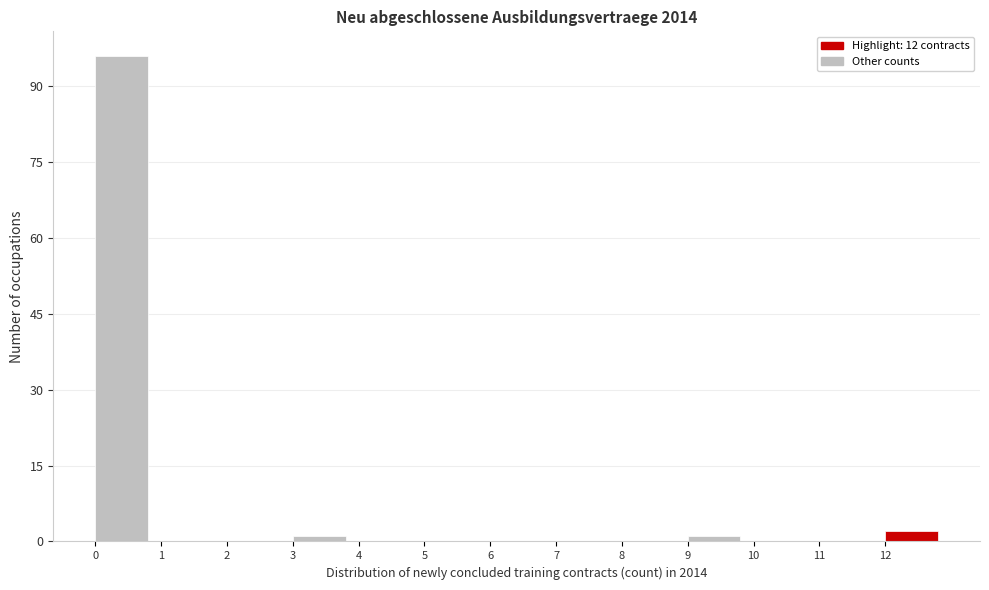

Which range on the x-axis has the tallest bar?

0 to 1